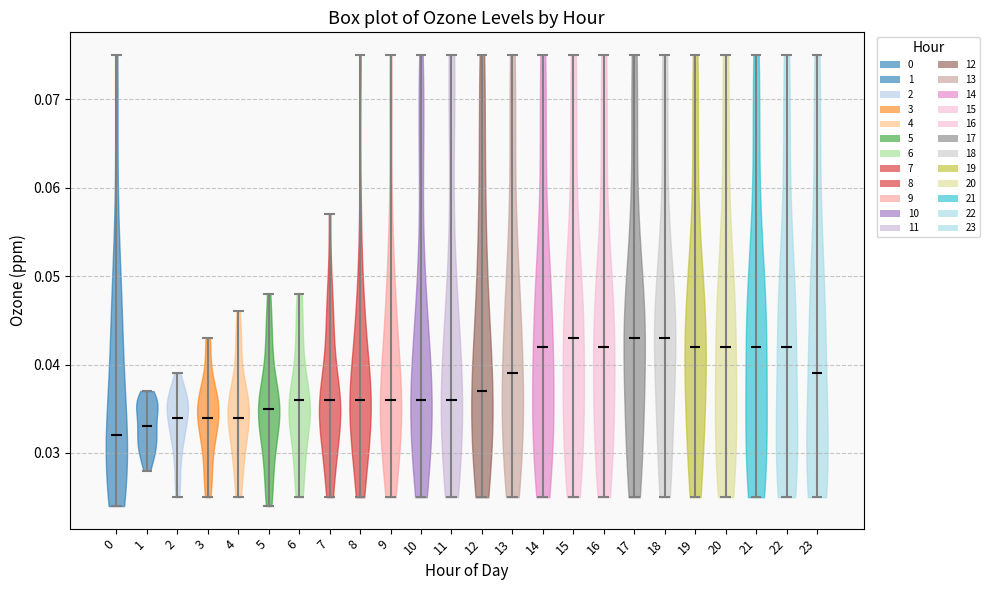

What is the lowest point the violin at x = 3 reaches on the y-axis? The values are not printed on the chart, so give them approximately, as read against the axis.

0.025